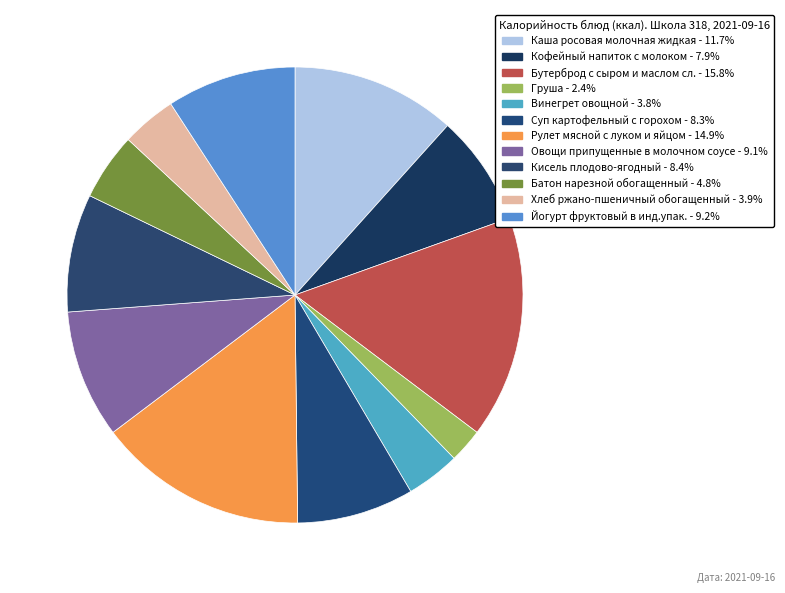

How many slices are in this pie chart?

12